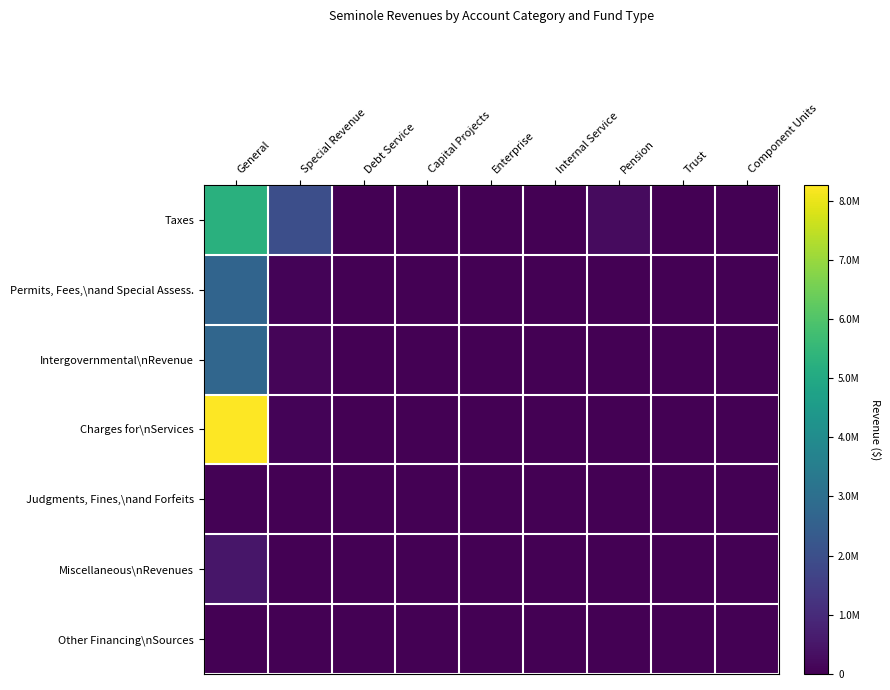

List the series in order of their peak value, highest first.

Charges for\nServices, Taxes, Intergovernmental\nRevenue, Permits, Fees,\nand Special Assess., Miscellaneous\nRevenues, Judgments, Fines,\nand Forfeits, Other Financing\nSources